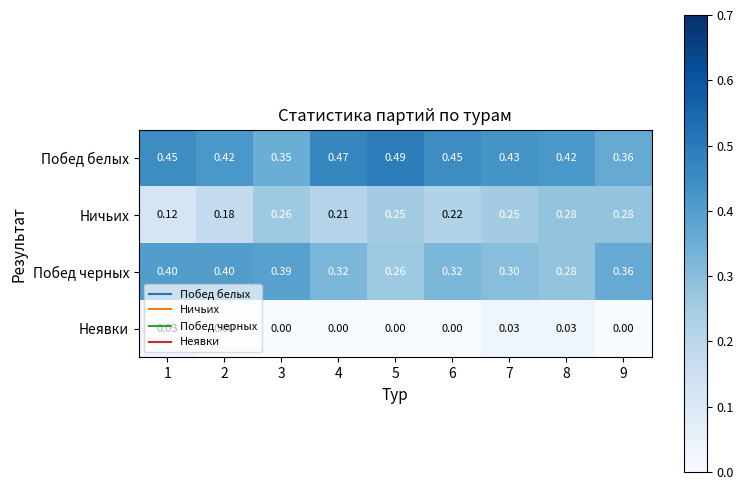

Between 1 and 6, which series saw the biggest shift?

Ничьих